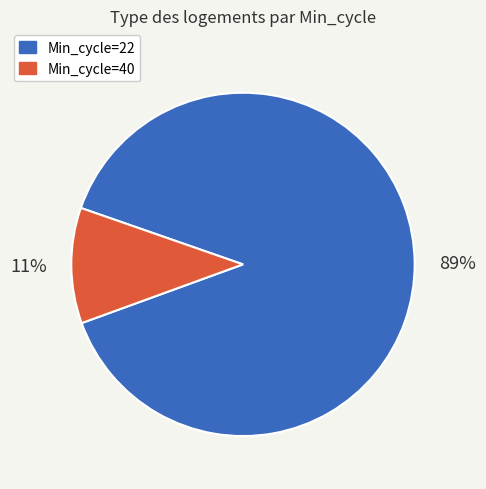

Does any single category account for the majority?

Yes